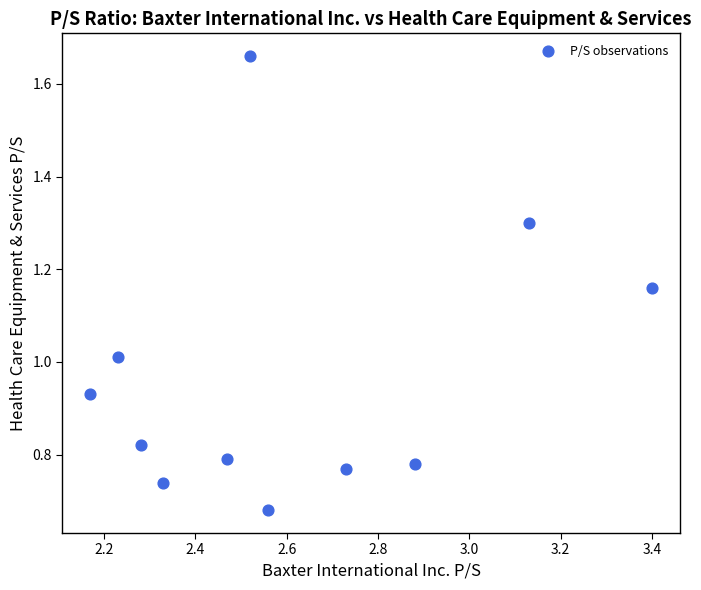

What is the average Y value?

1.0